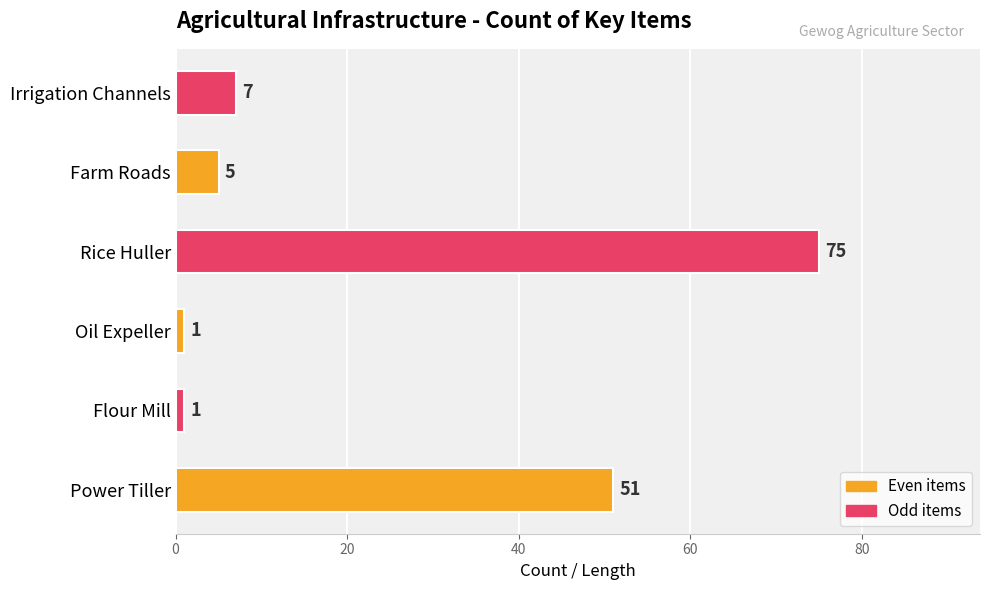

Count the number of data series in this chart.

1